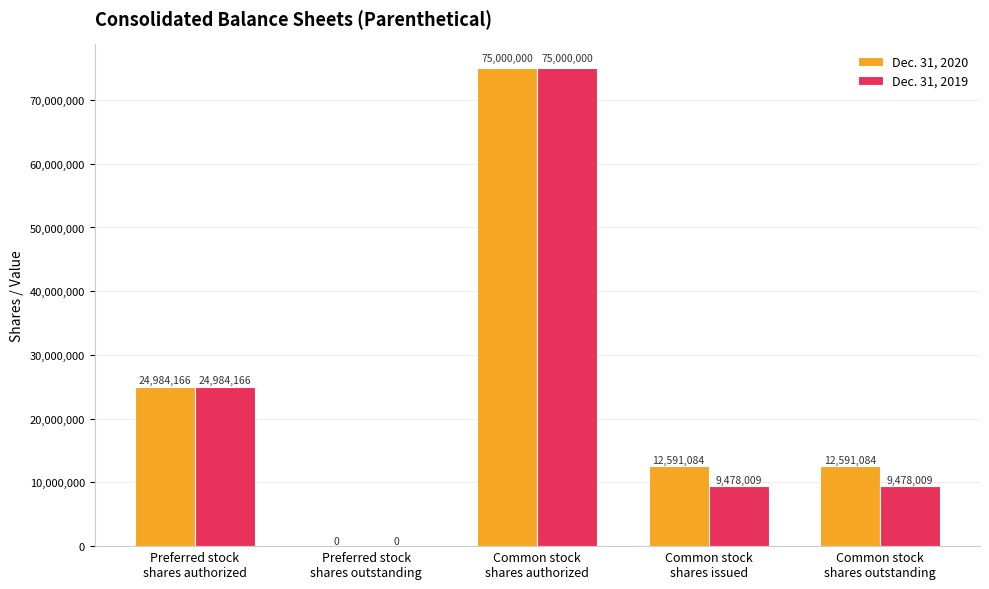

Reading right to left, what are all the values shown in this chart?

Dec. 31, 2020: Common stock
shares outstanding=12591084	Common stock
shares issued=12591084	Common stock
shares authorized=75000000	Preferred stock
shares outstanding=0	Preferred stock
shares authorized=24984166
Dec. 31, 2019: Common stock
shares outstanding=9478009	Common stock
shares issued=9478009	Common stock
shares authorized=75000000	Preferred stock
shares outstanding=0	Preferred stock
shares authorized=24984166